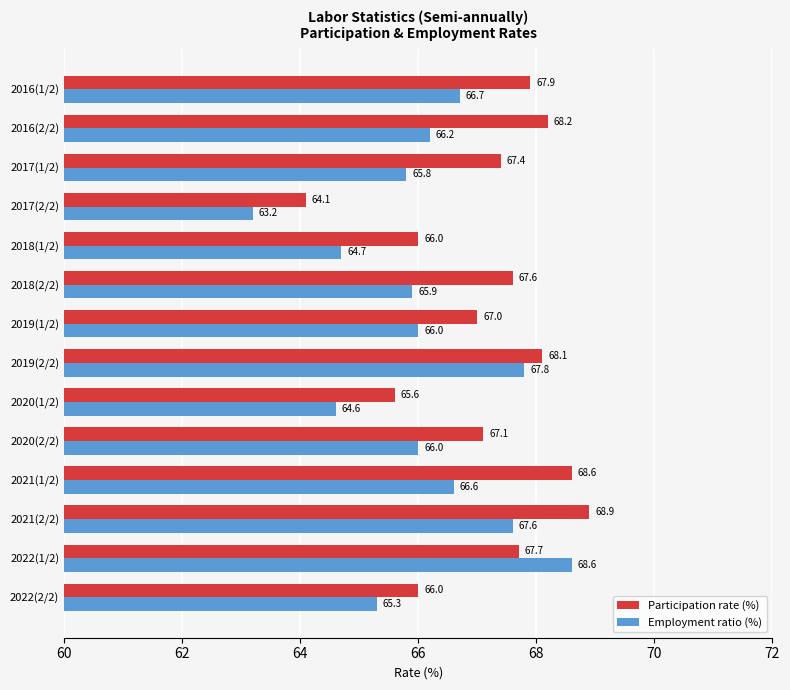

How many data points does each series have?

14